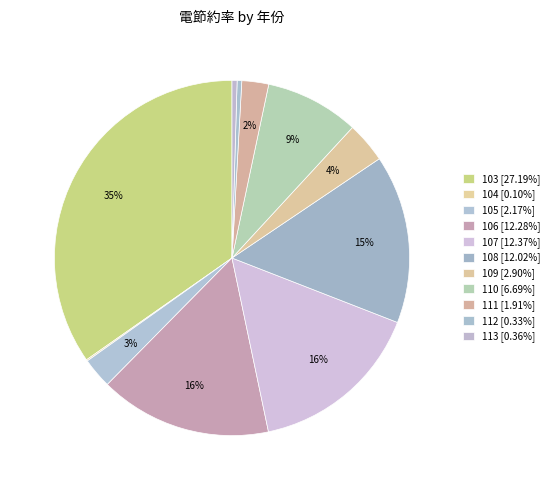

How many slices are in this pie chart?

11